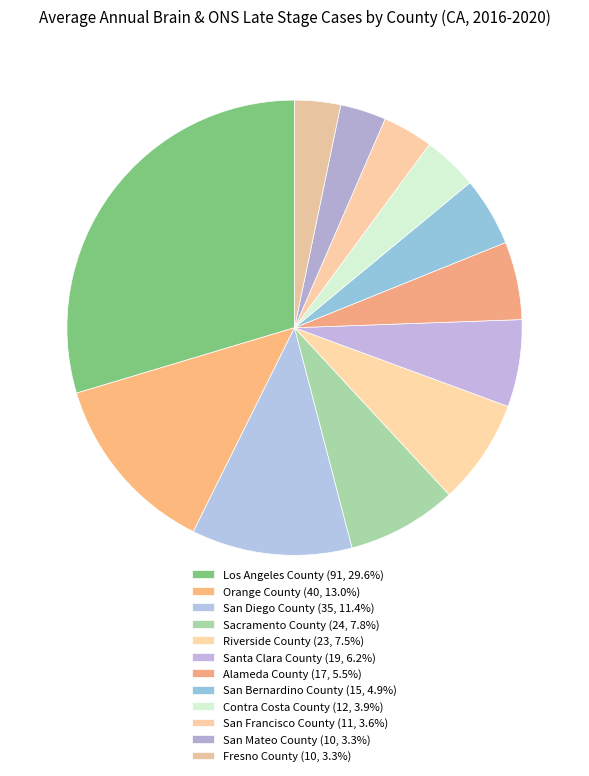

The San Bernardino County slice represents 15% of the pie. True or false?

False